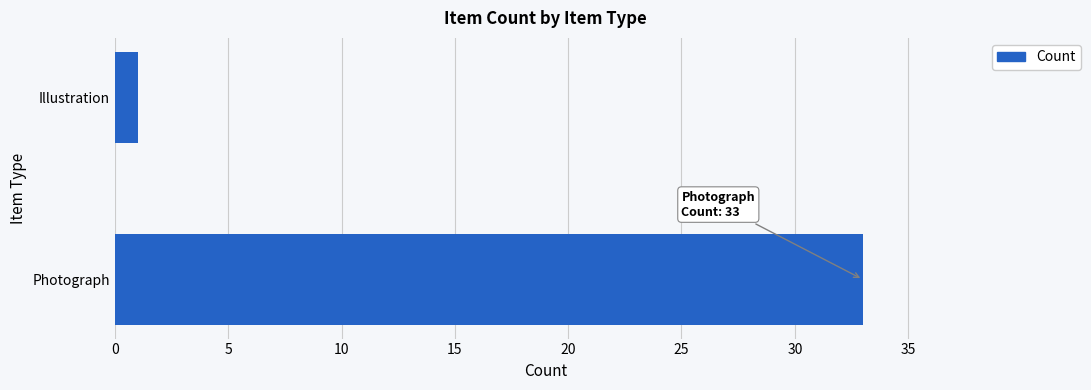

List the labels in order of value, smallest first.

Illustration, Photograph